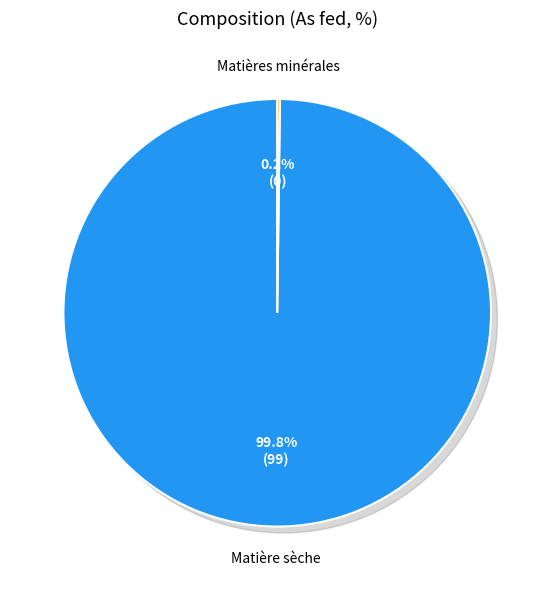

To the nearest percent, what is the average slice percentage?

50%